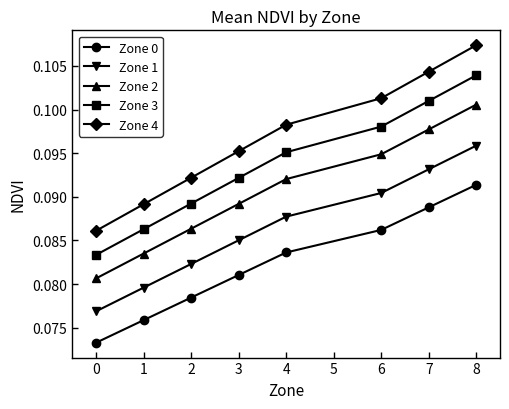

Is it true that Zone 4 equals 0.2 at 4?

False